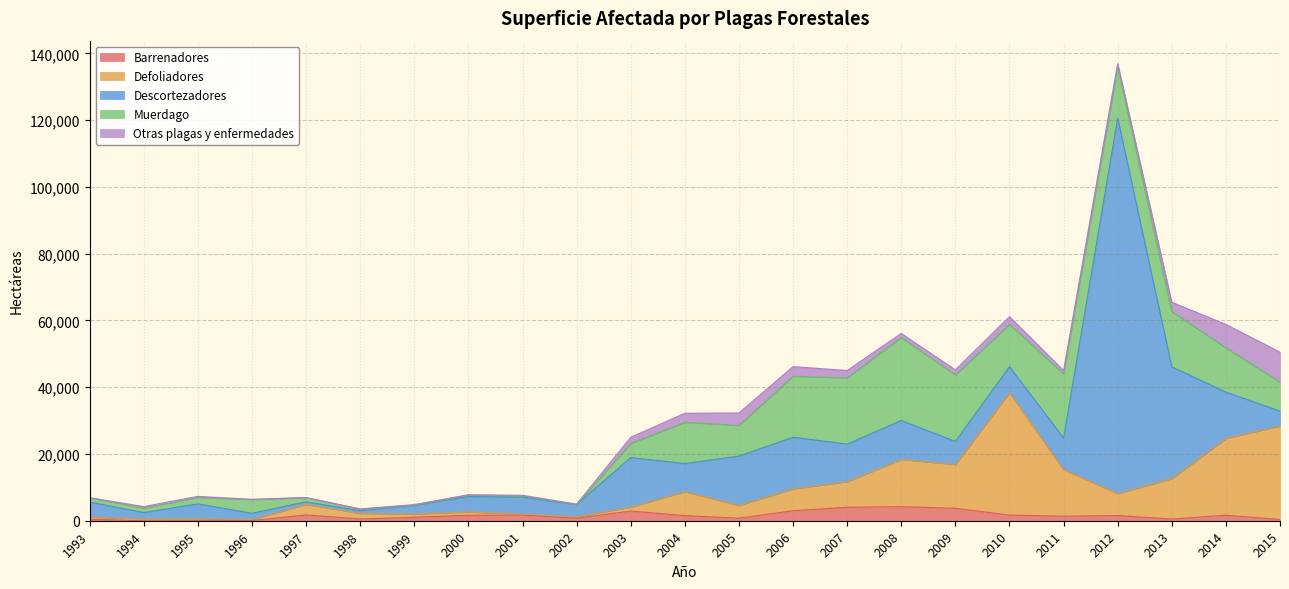

Where is Otras plagas y enfermedades nearest to the value 4478?

2005